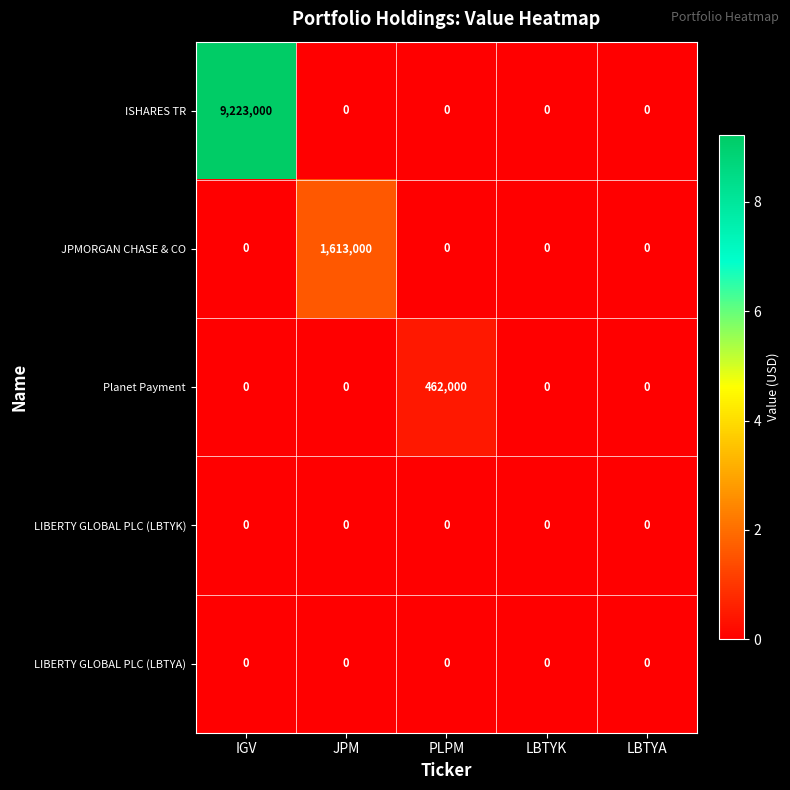

How many data points does each series have?

5